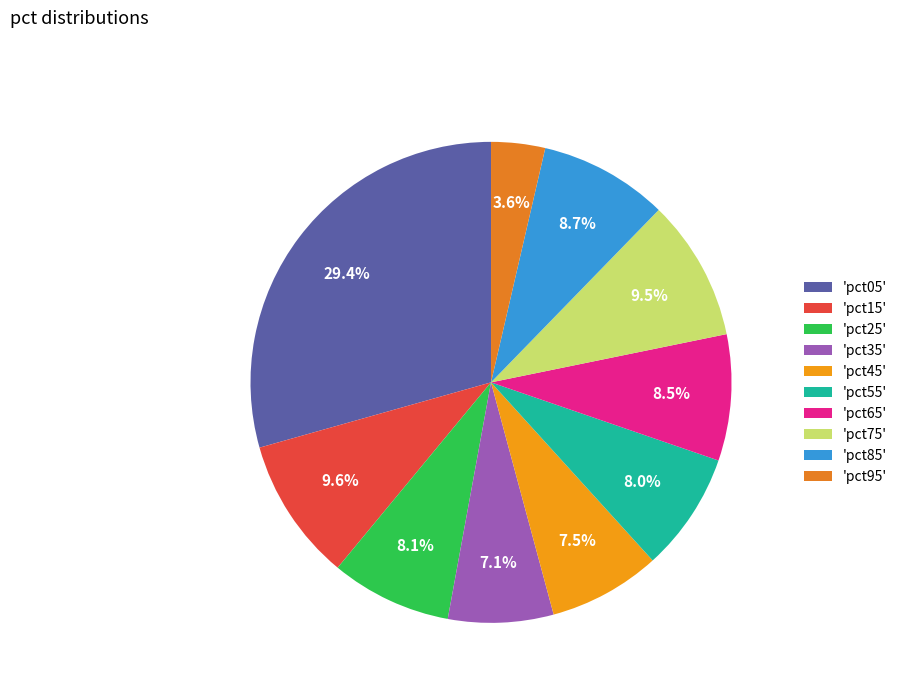

To the nearest percent, what is the difference between the largest and smallest slice percentages?

26%